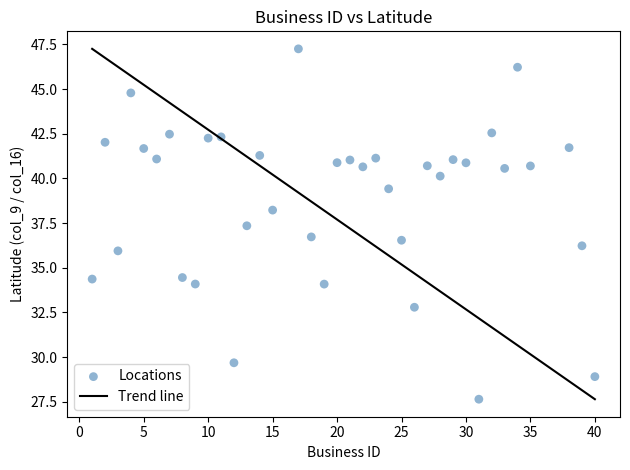

What is the range of Y values (max minus min)?

19.6